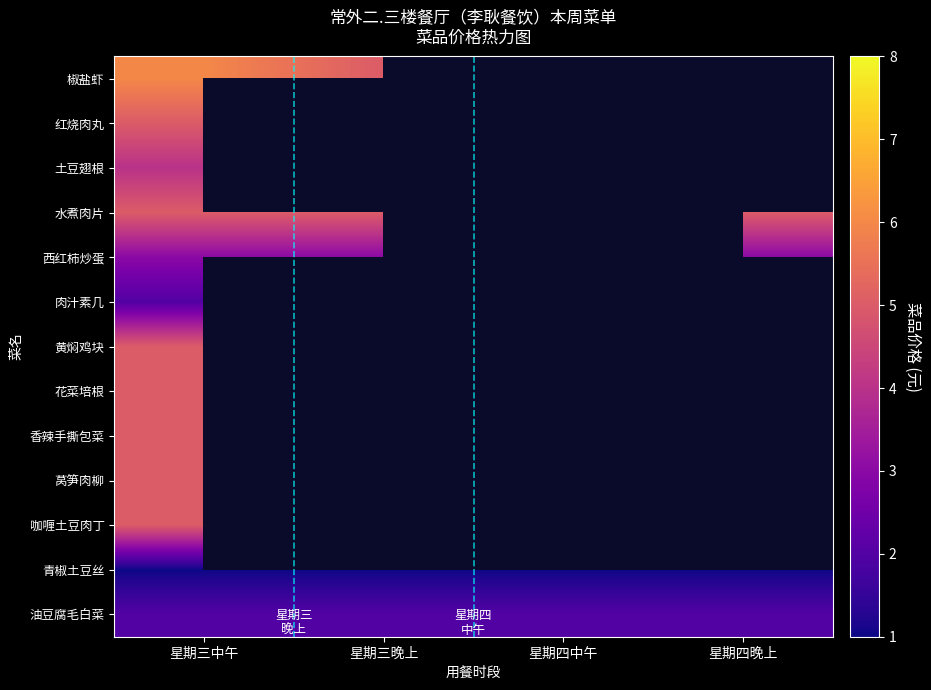

Rank the categories by 土豆翅根 value from lowest to highest.

星期三中午, 星期三晚上, 星期四中午, 星期四晚上